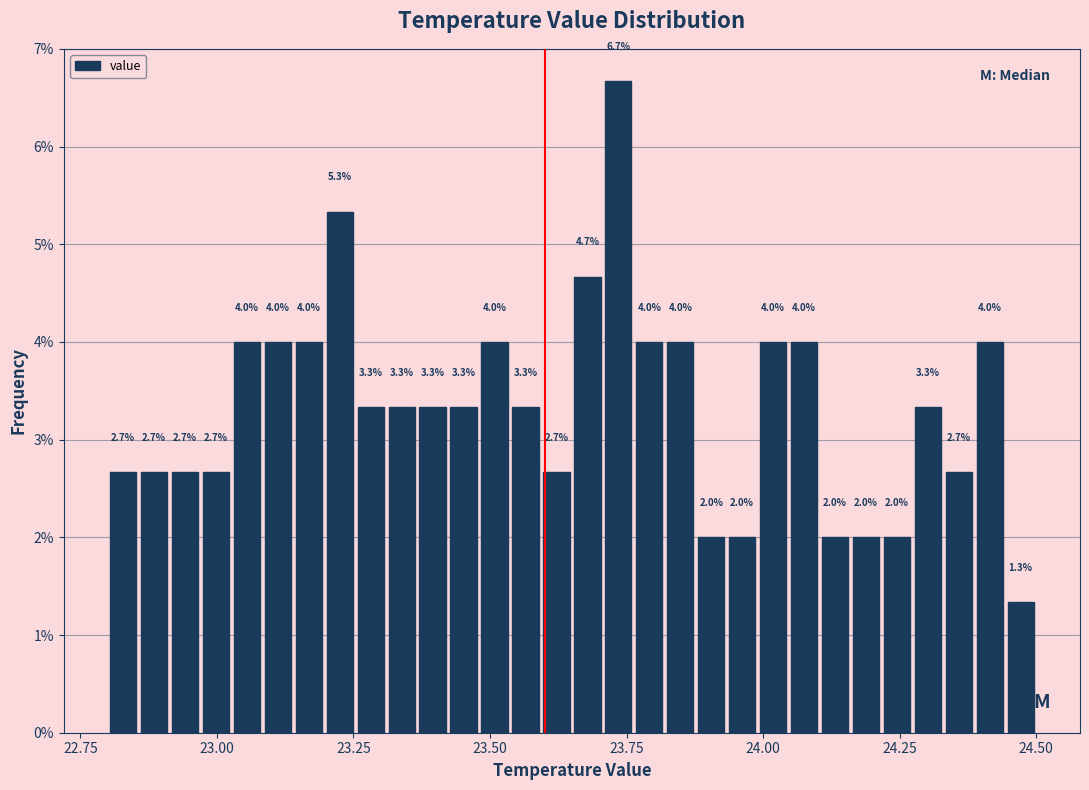

Around what value on the x-axis is the tallest bar? Give the approximate position of its centre, as read against the axis.

23.75